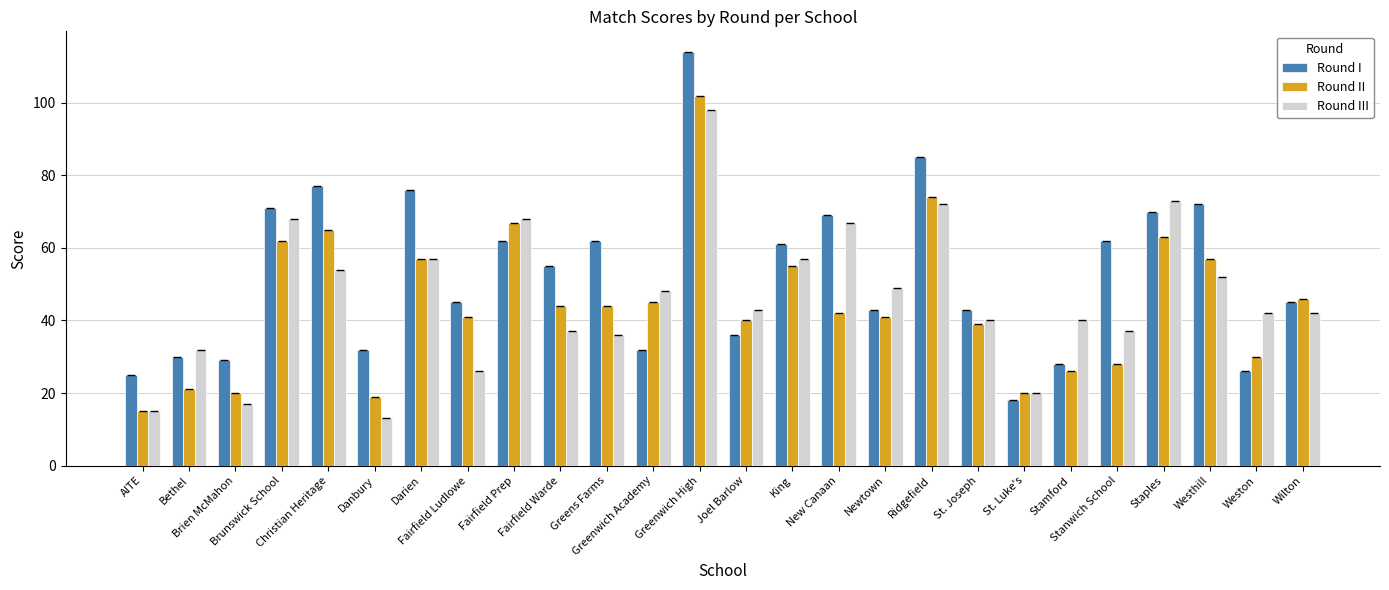

List the series in order of their overall mean, highest first.

Round I, Round III, Round II